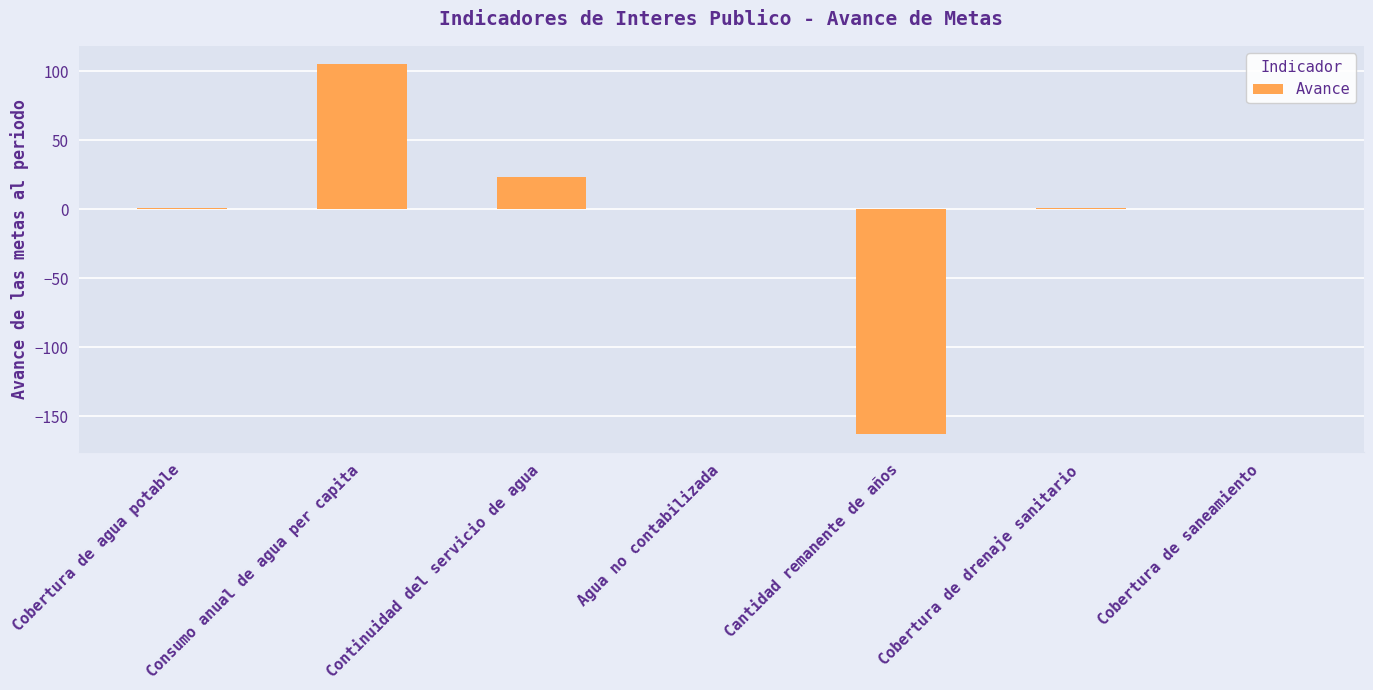

What is the sum of all values?

-32.8